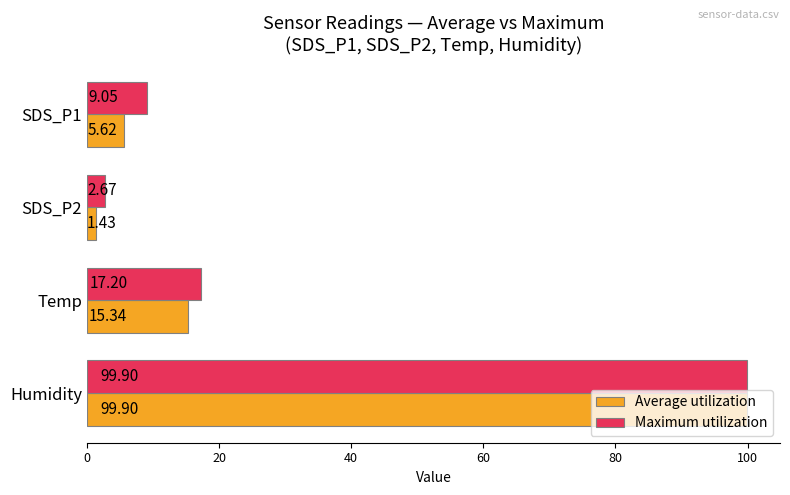

What is the maximum value shown in the chart?

99.9